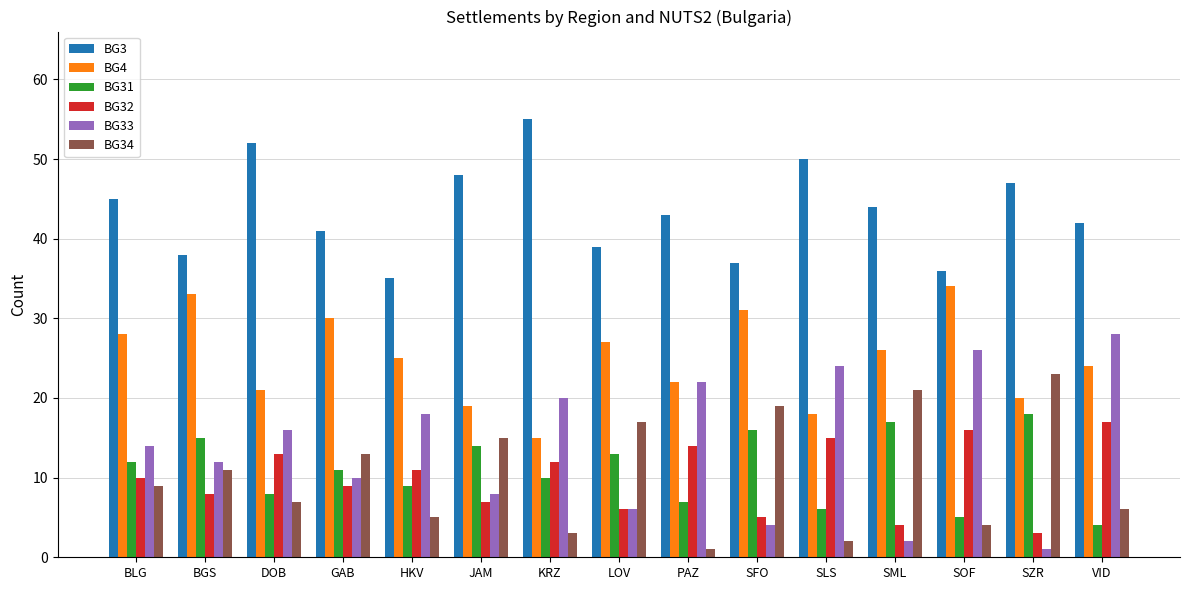

Reading left to right, transcribe all the data shown in this chart.

BG3: 45	38	52	41	35	48	55	39	43	37	50	44	36	47	42
BG4: 28	33	21	30	25	19	15	27	22	31	18	26	34	20	24
BG31: 12	15	8	11	9	14	10	13	7	16	6	17	5	18	4
BG32: 10	8	13	9	11	7	12	6	14	5	15	4	16	3	17
BG33: 14	12	16	10	18	8	20	6	22	4	24	2	26	1	28
BG34: 9	11	7	13	5	15	3	17	1	19	2	21	4	23	6